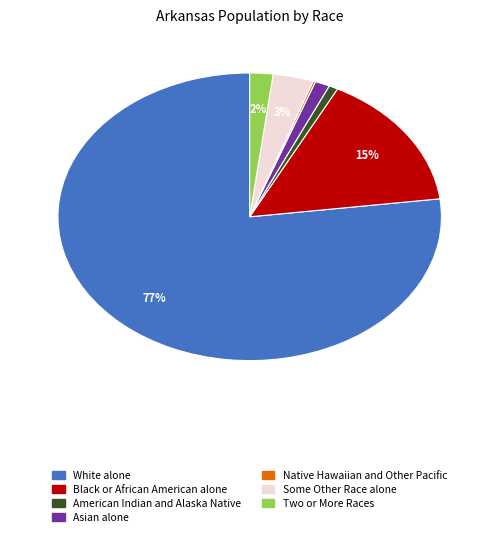

What is the majority slice?

White alone